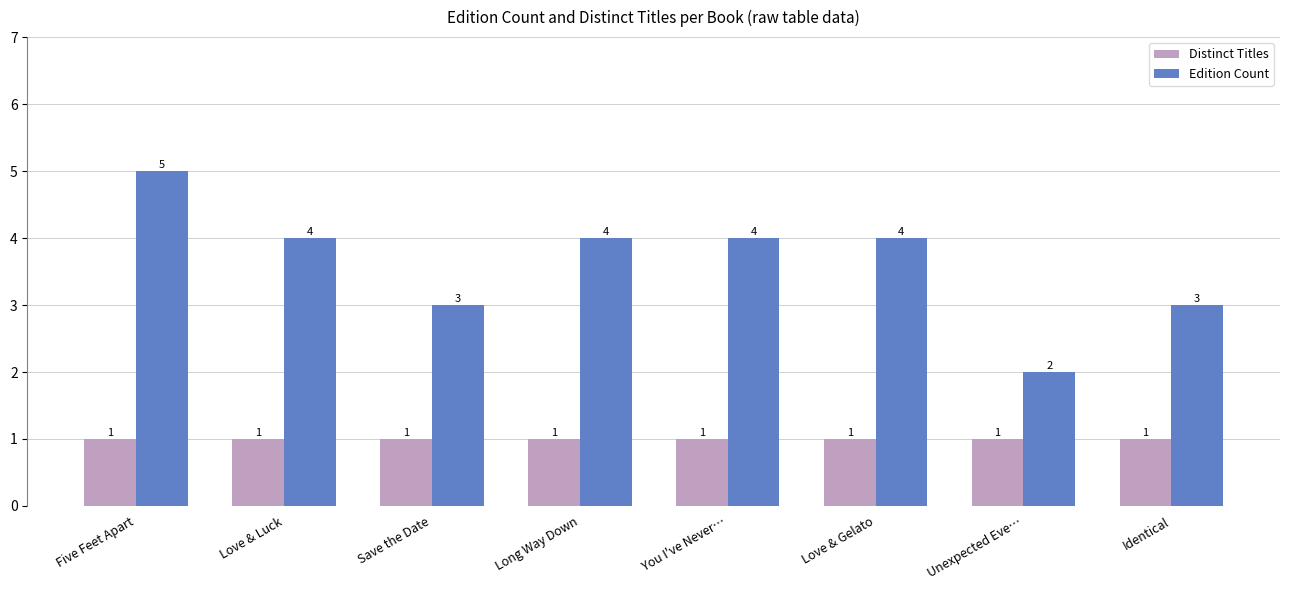

Count the Edition Count values in the range 3 to 4.

6